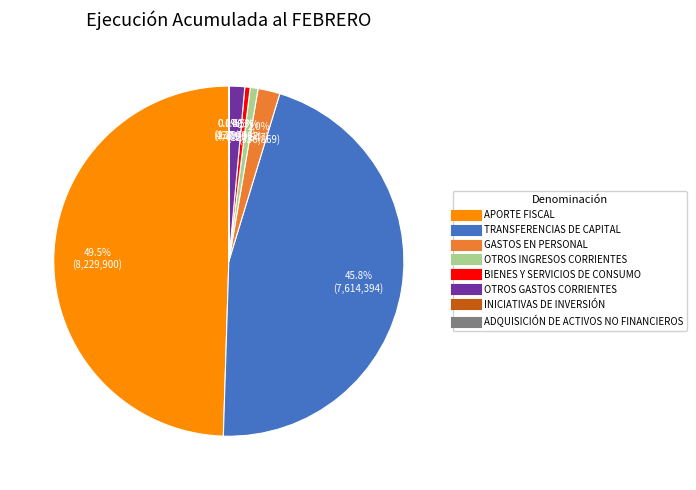

What is the largest slice in the pie chart?

APORTE FISCAL